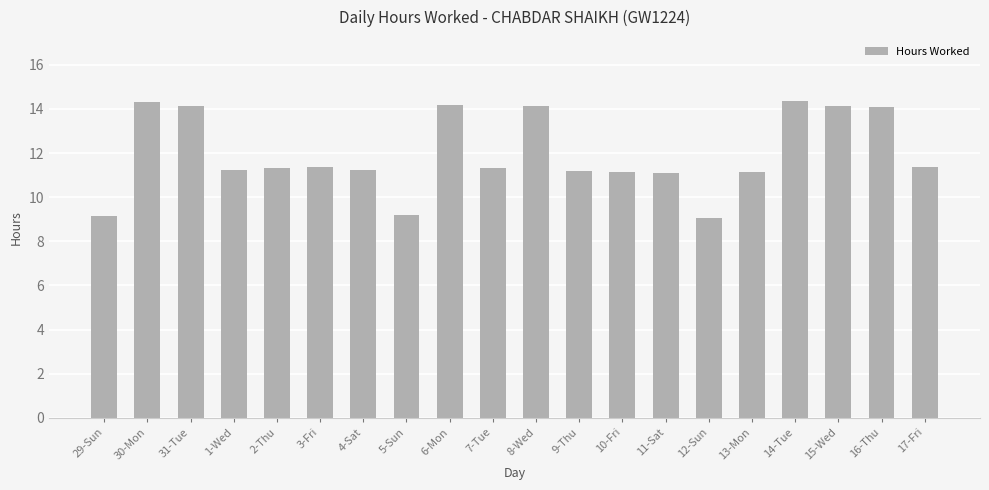

What is the label of the 14th bar from the left?

11-Sat